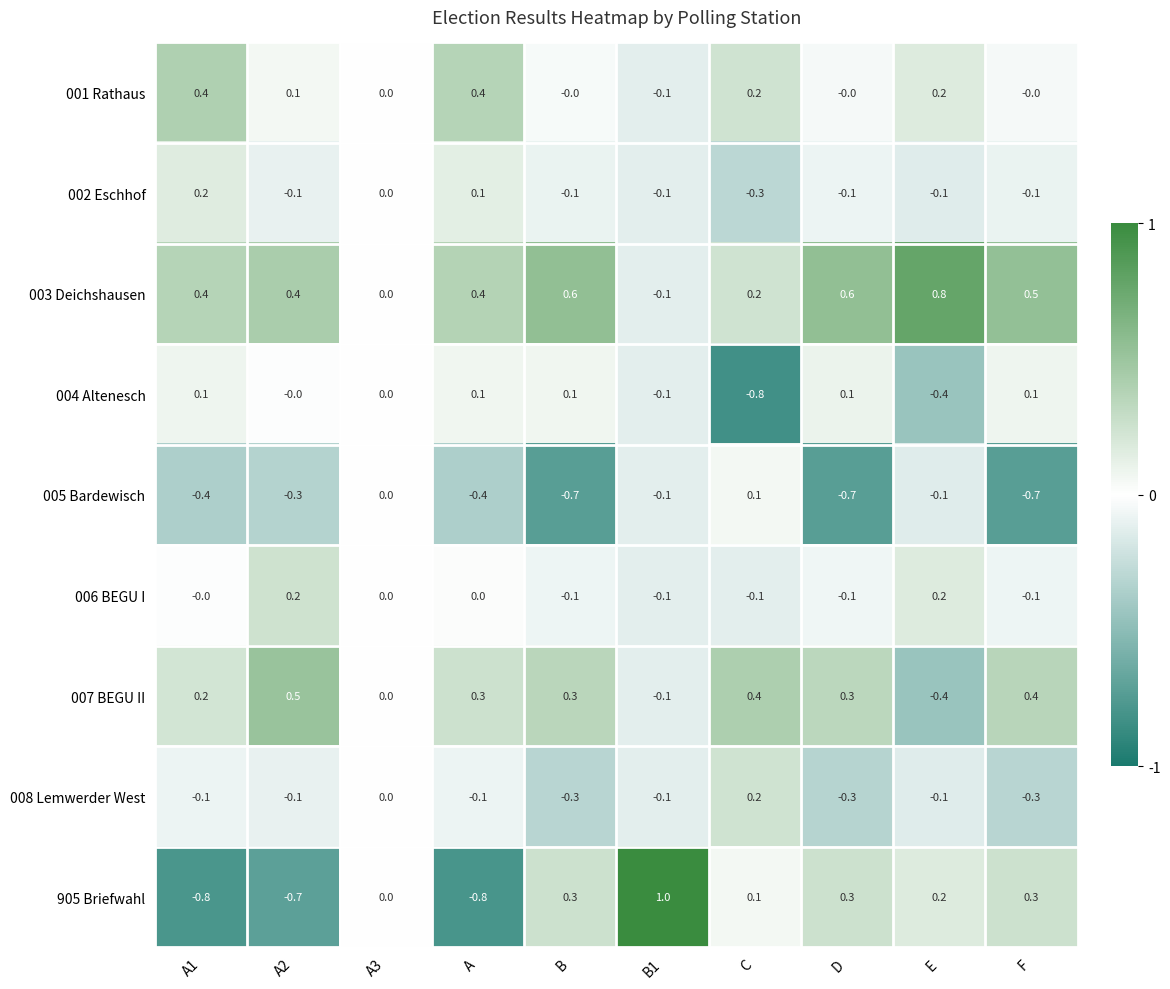

What is the smallest value displayed?

-0.8